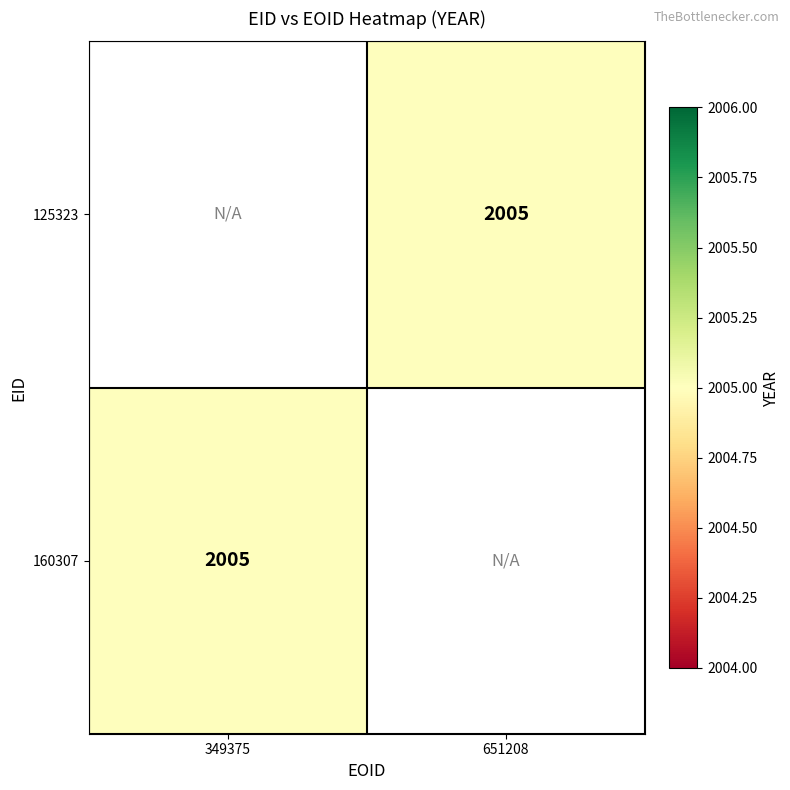

Which category has the lowest value across all series?

651208